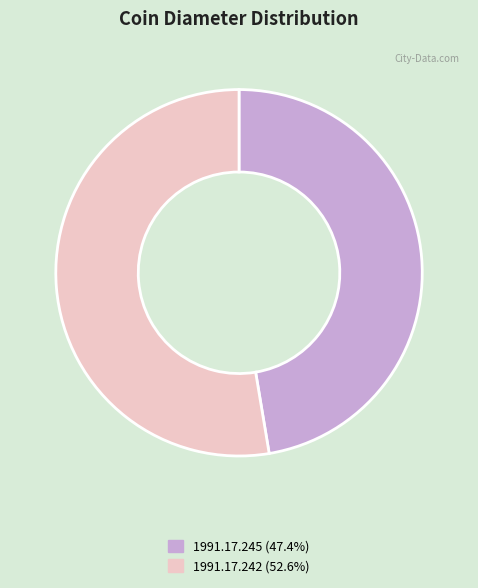

Is the sum of 1991.17.242 (52.6%) and 1991.17.245 (47.4%) greater than half?

Yes